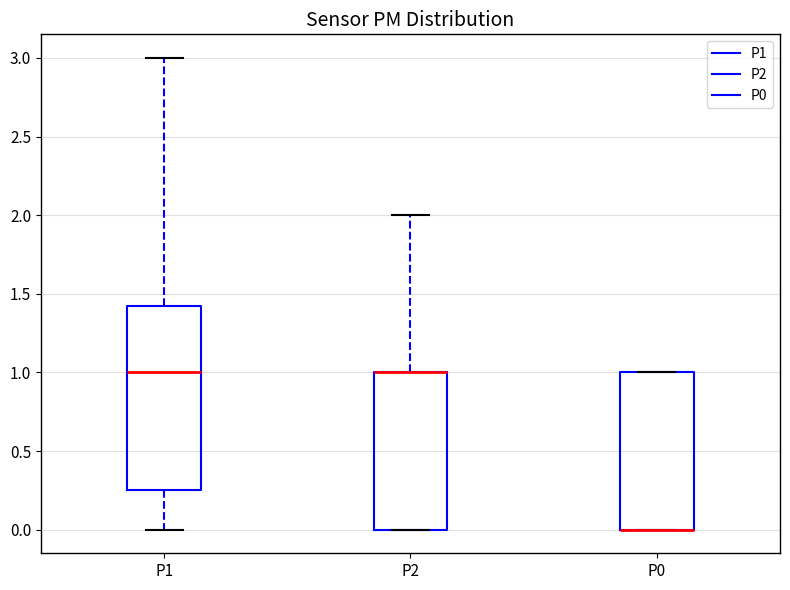

Which box is the tallest, from its lower edge to its upper edge?

P1